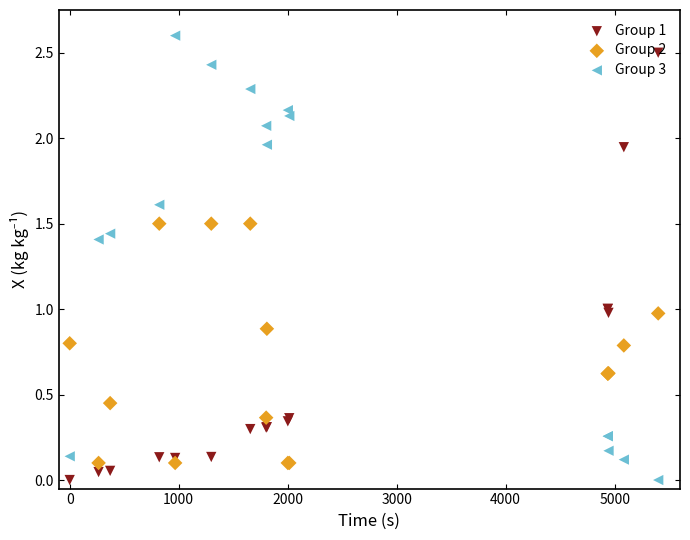

Which series contains the lowest Y value?

Group 1